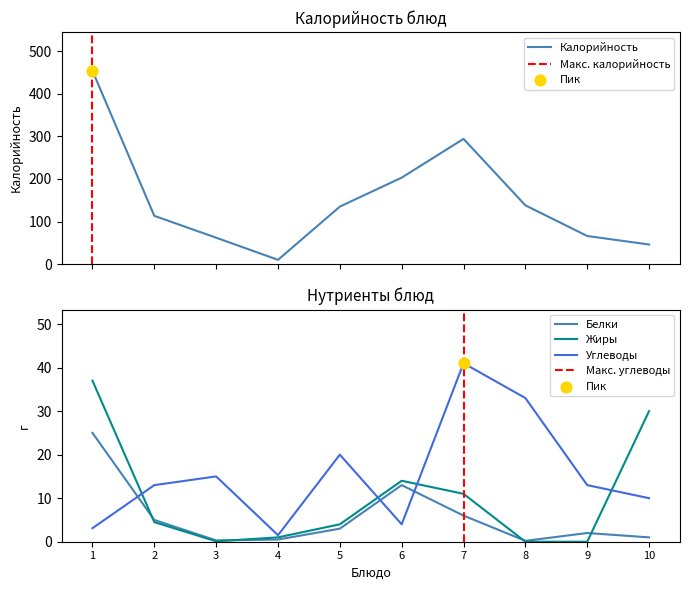

Which series contains the highest Y value?

Калорийность